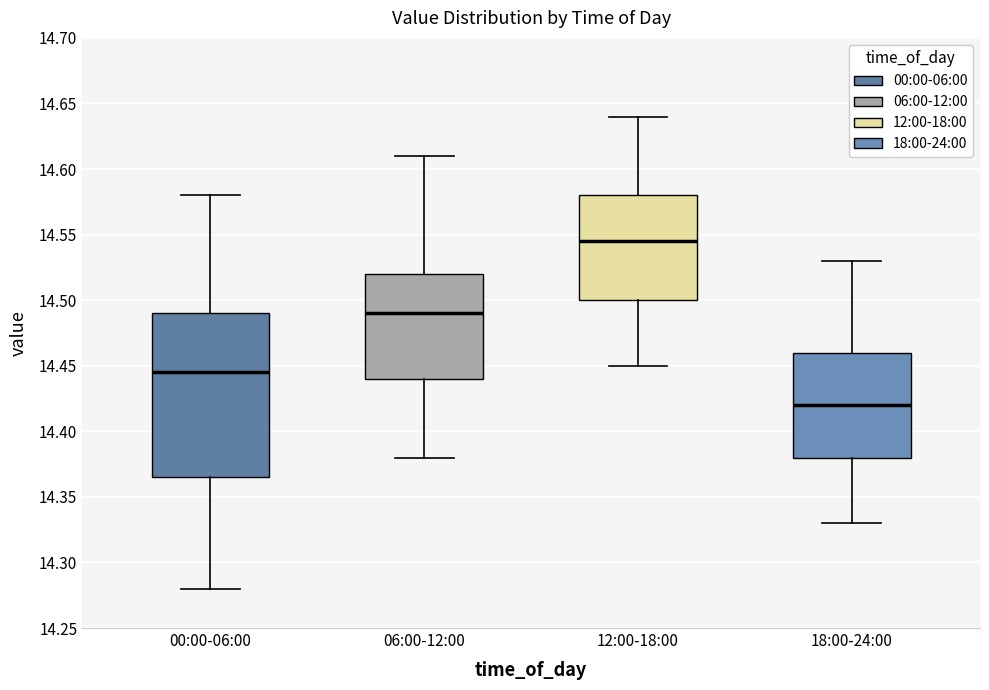

Which box has the lowest median line?

18:00-24:00